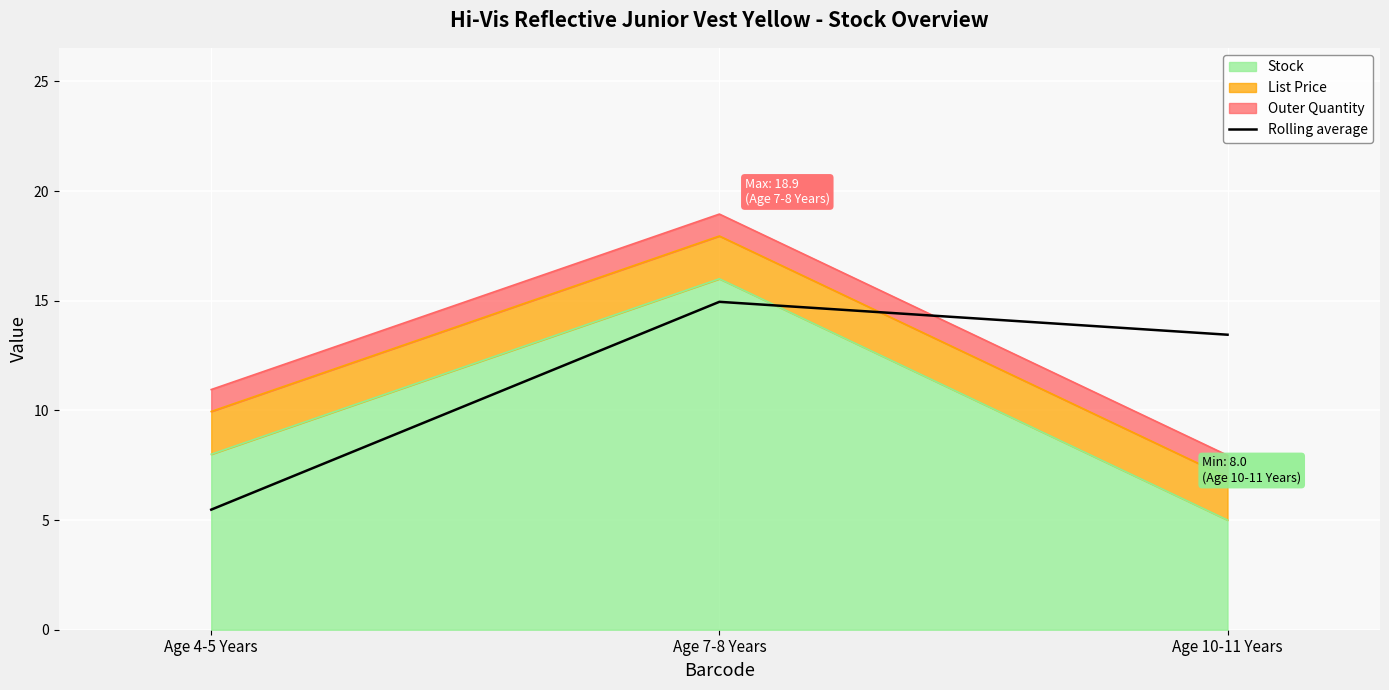

Is it true that the value at Age 10-11 Years is 13.4?

True